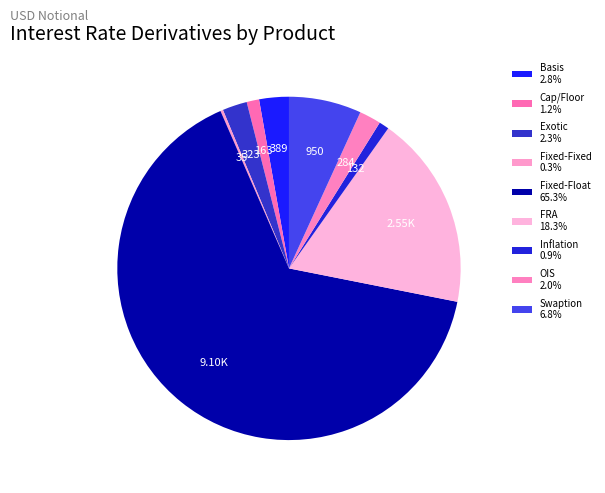

What is the change in value from Cap/Floor to OIS?

+121